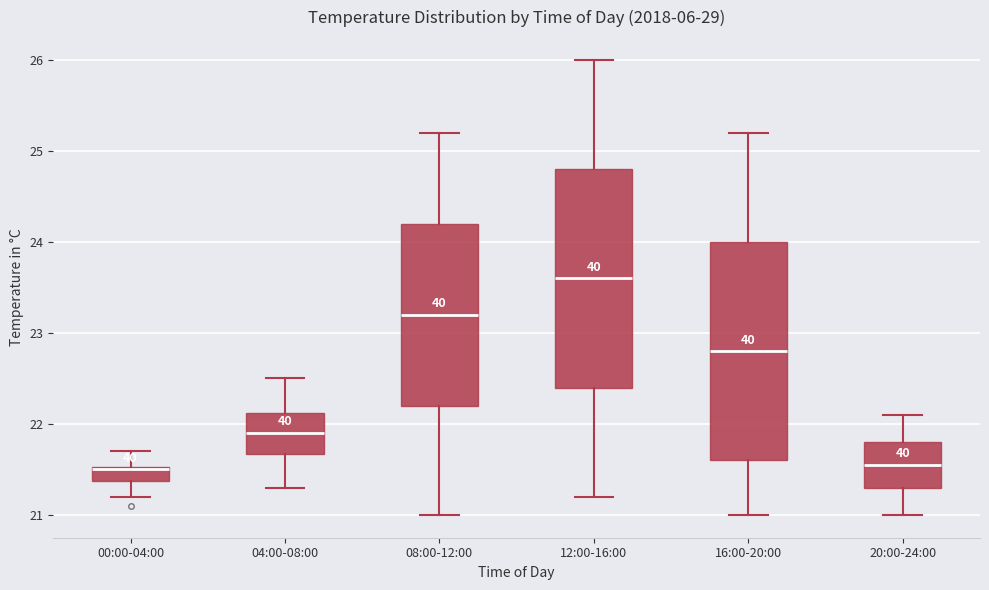

Where is the upper edge of the box for 16:00-20:00 on the y-axis? The values are not printed on the chart, so give them approximately, as read against the axis.

24.0